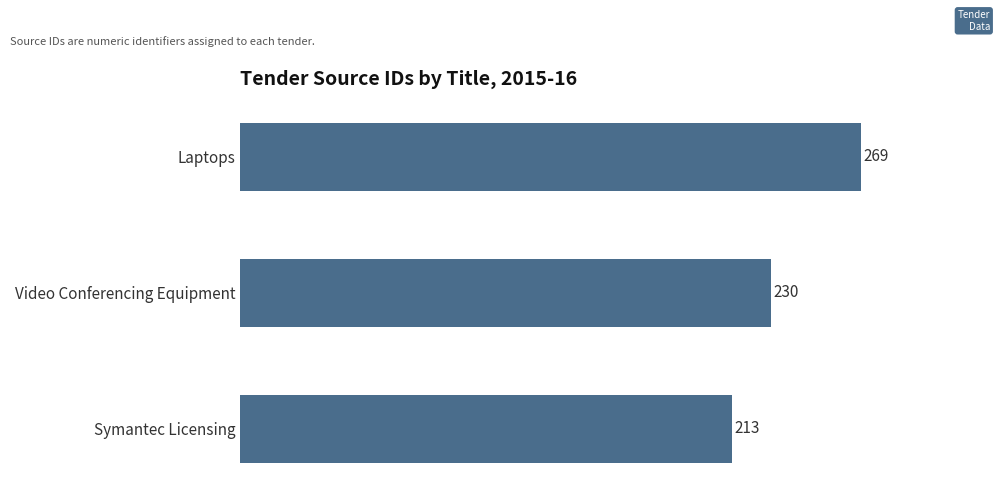

Rank the categories by value from lowest to highest.

Symantec Licensing, Video Conferencing Equipment, Laptops